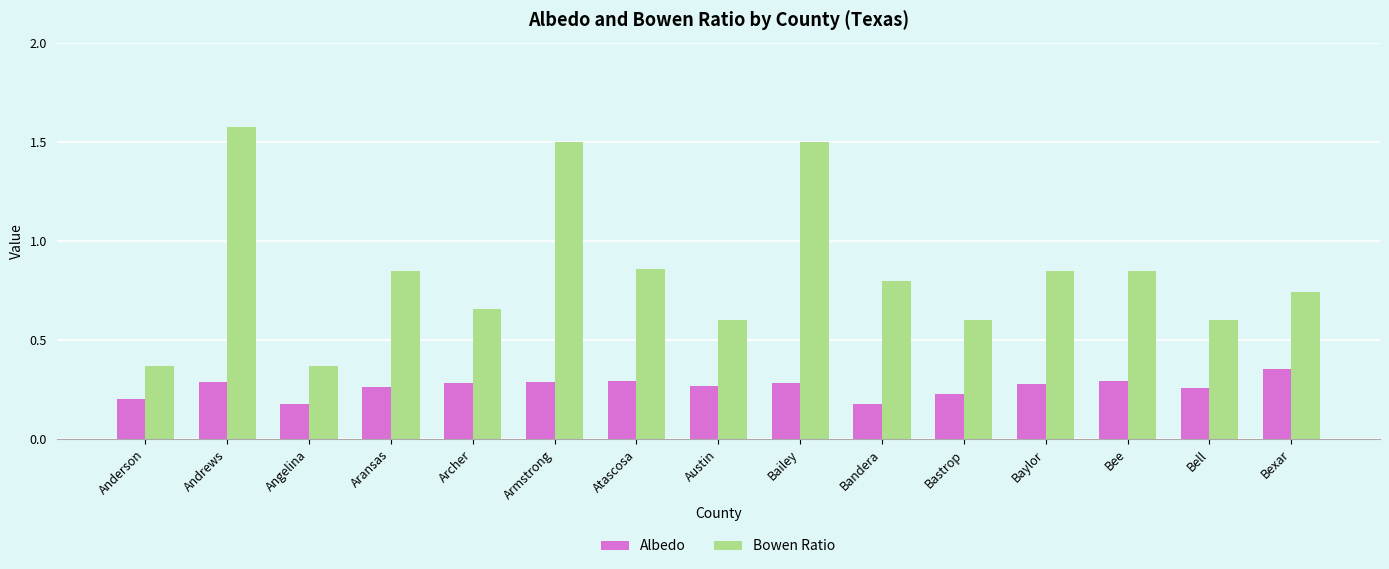

Is it true that Bowen Ratio equals 0.8 at Bastrop?

False